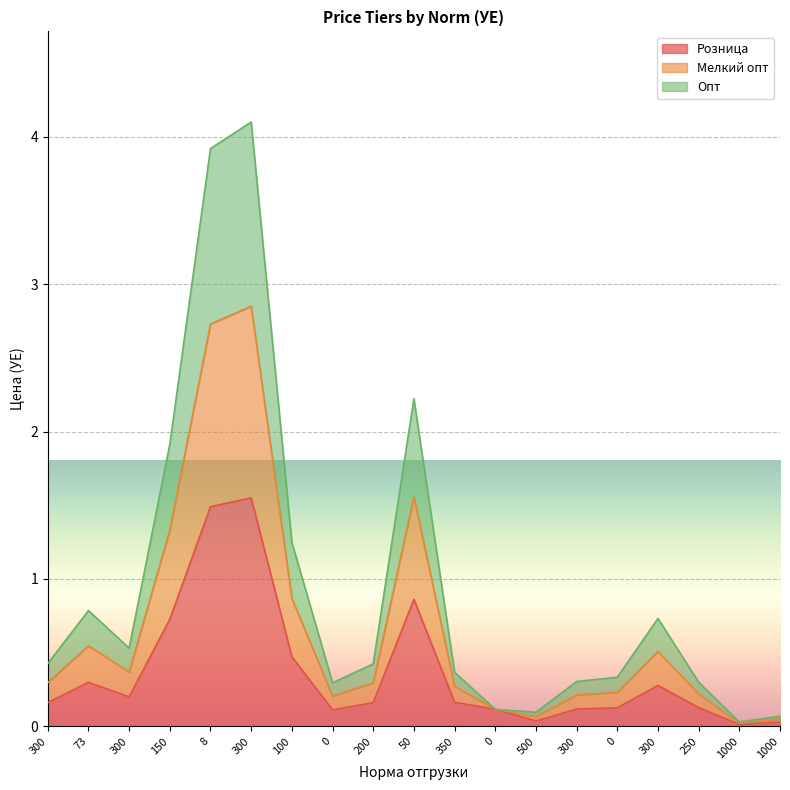

What are all the series names shown in the legend?

Розница, Мелкий опт, Опт